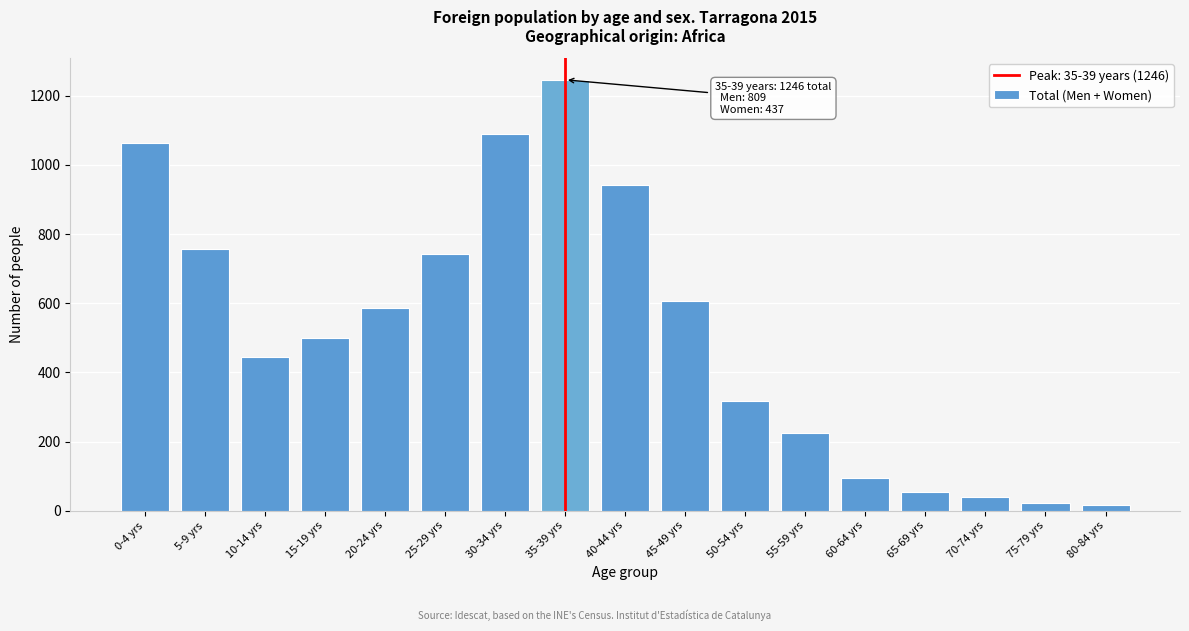

Reading left to right, list all the values displayed in this chart.

0-4 yrs=1064	5-9 yrs=757	10-14 yrs=445	15-19 yrs=499	20-24 yrs=585	25-29 yrs=743	30-34 yrs=1089	35-39 yrs=1246	40-44 yrs=942	45-49 yrs=605	50-54 yrs=318	55-59 yrs=226	60-64 yrs=96	65-69 yrs=54	70-74 yrs=41	75-79 yrs=23	80-84 yrs=16